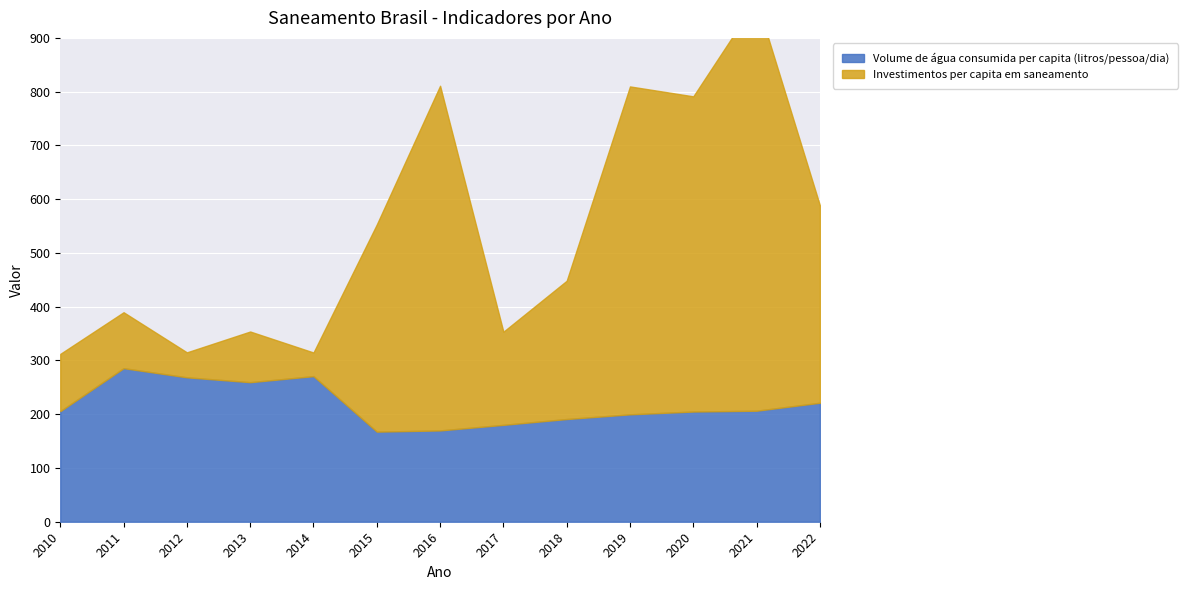

What is the difference between the Investimentos per capita em saneamento values at 2014 and 2017?

129.3